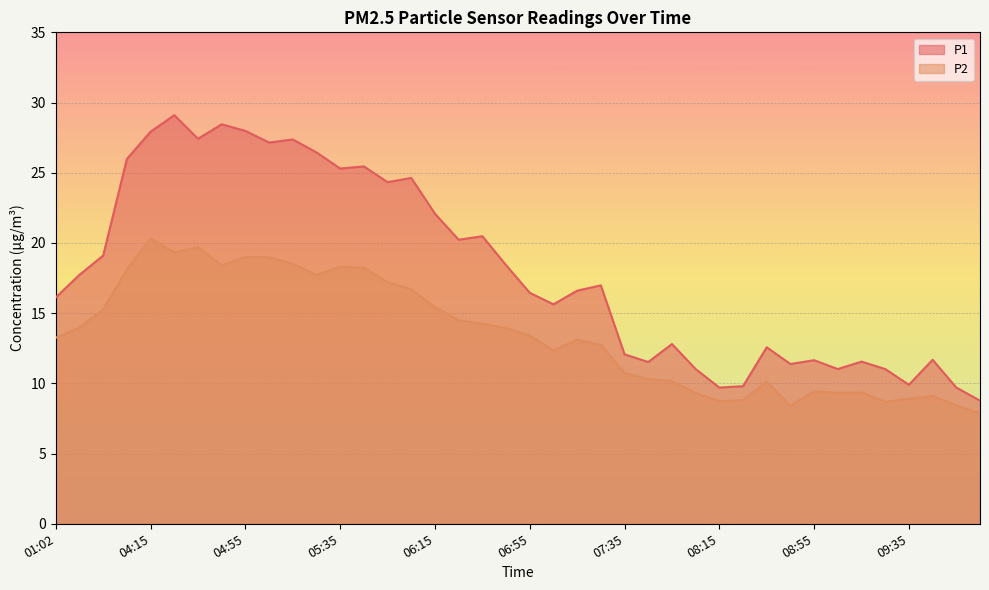

What is the value of the P1 point at the 13th from the left?

25.3